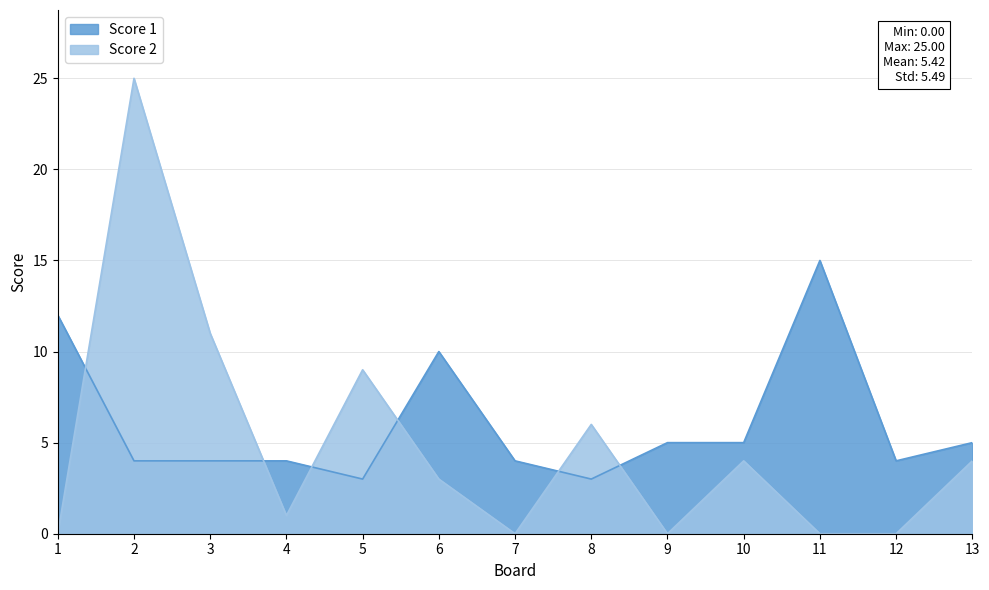

Reading left to right, extract all data points from this chart.

Score 1: 12	4	4	4	3	10	4	3	5	5	15	4	5
Score 2: 0	25	11	1	9	3	0	6	0	4	0	0	4